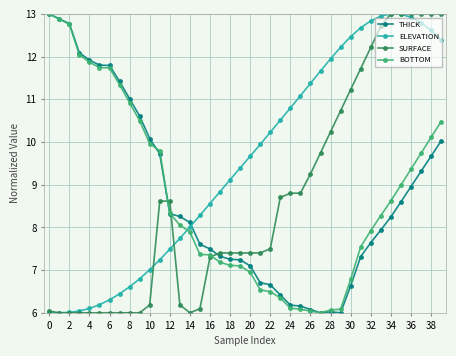

After their last crossing, which series has the higher values: THICK or ELEVATION?

ELEVATION